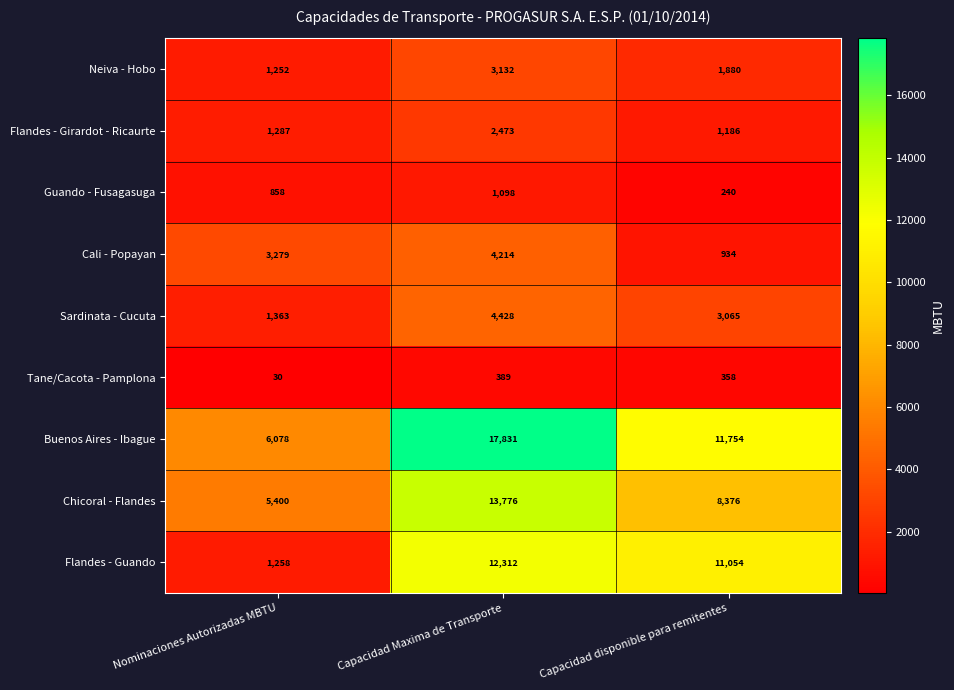

Reading right to left, list all the values displayed in this chart.

Neiva - Hobo: 1880	3132	1252
Flandes - Girardot - Ricaurte: 1186	2473	1287
Guando - Fusagasuga: 240	1098	858
Cali - Popayan: 934	4214	3279
Sardinata - Cucuta: 3065	4428	1363
Tane/Cacota - Pamplona: 358	389	30
Buenos Aires - Ibague: 11754	17831	6078
Chicoral - Flandes: 8376	13776	5400
Flandes - Guando: 11054	12312	1258